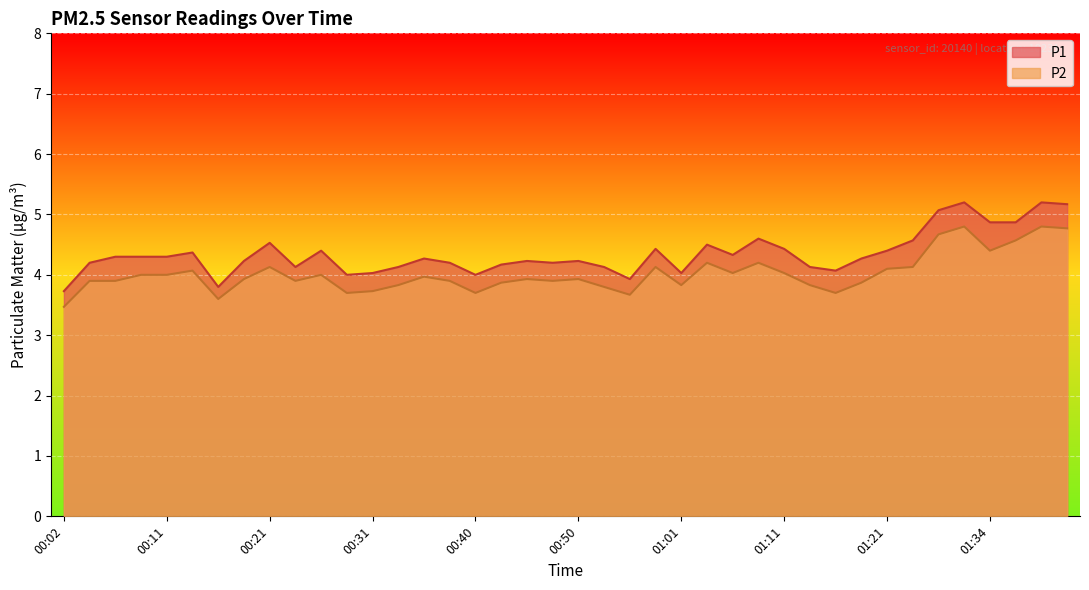

Which series has the largest range (max minus min)?

P1